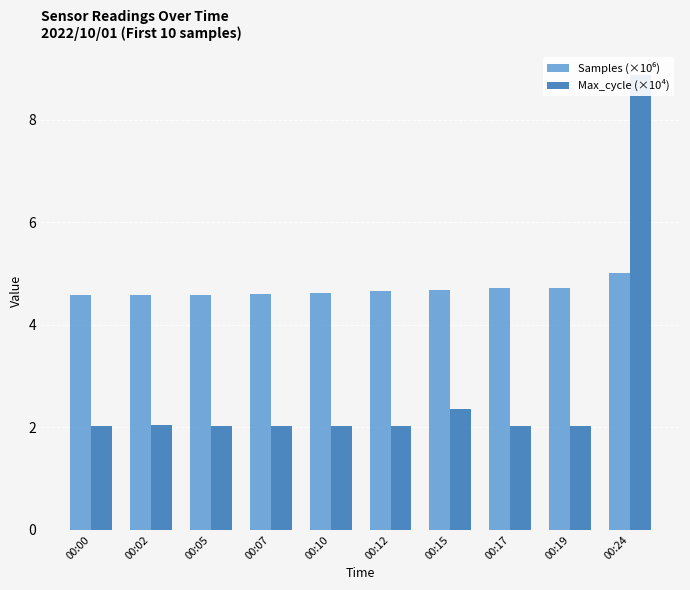

Reading left to right, extract all data points from this chart.

Samples (×10⁶): 00:00=4.6	00:02=4.6	00:05=4.6	00:07=4.6	00:10=4.6	00:12=4.7	00:15=4.7	00:17=4.7	00:19=4.7	00:24=5.0
Max_cycle (×10⁴): 00:00=2.0	00:02=2.1	00:05=2.0	00:07=2.0	00:10=2.0	00:12=2.0	00:15=2.4	00:17=2.0	00:19=2.0	00:24=8.9